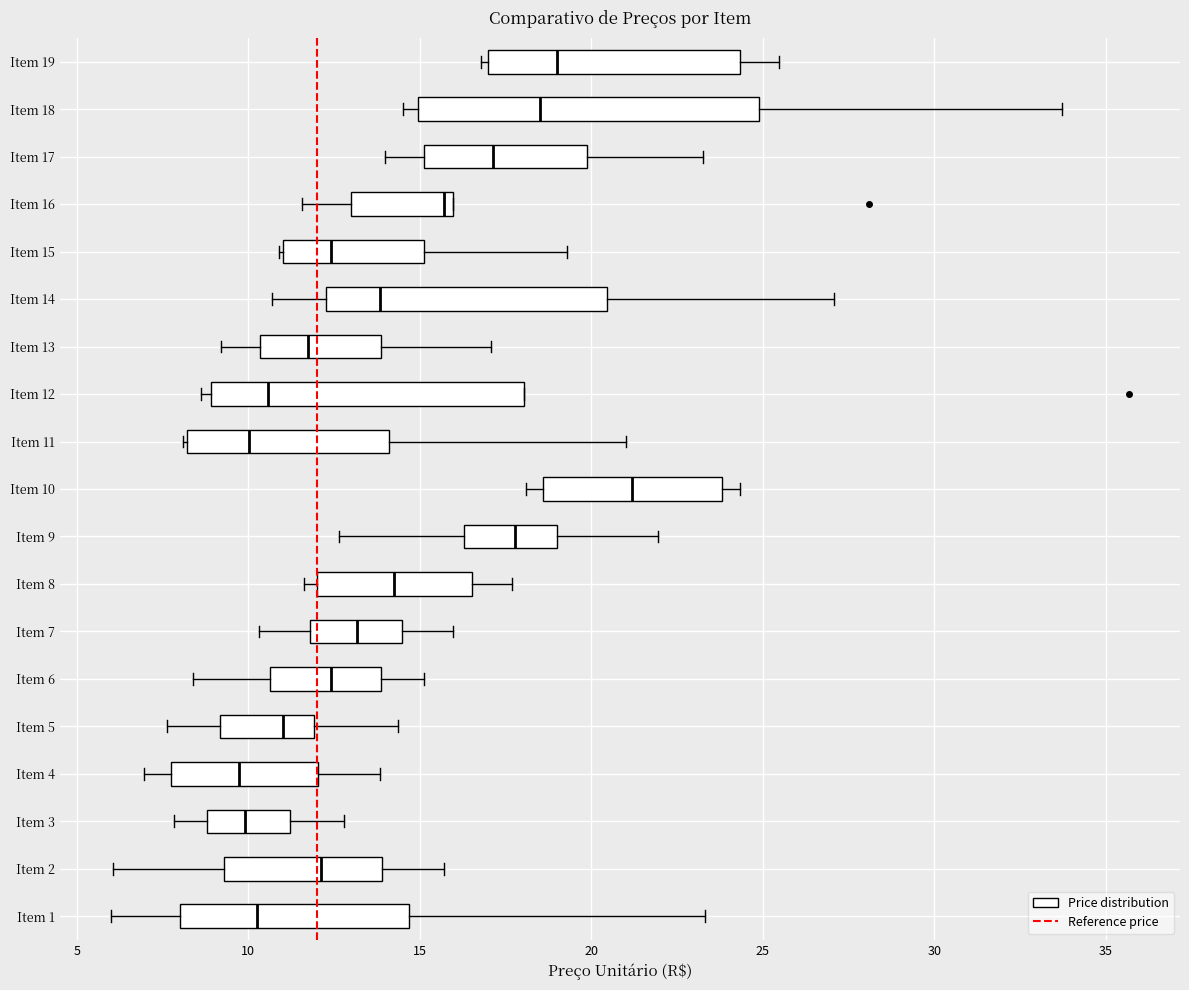

Where does the median line of the box for Item 9 sit on the x-axis? The values are not printed on the chart, so give them approximately, as read against the axis.

18.0